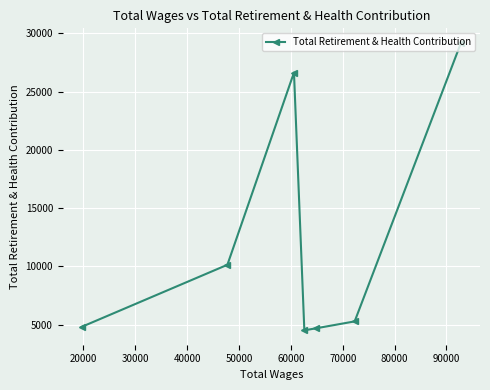

Reading left to right, transcribe all the data shown in this chart.

4821	10142	26628	4520	4698	5287	29185